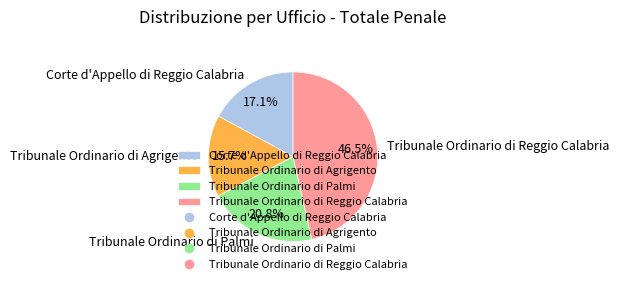

Between Corte d'Appello di Reggio Calabria and Tribunale Ordinario di Agrigento, which is larger?

Corte d'Appello di Reggio Calabria